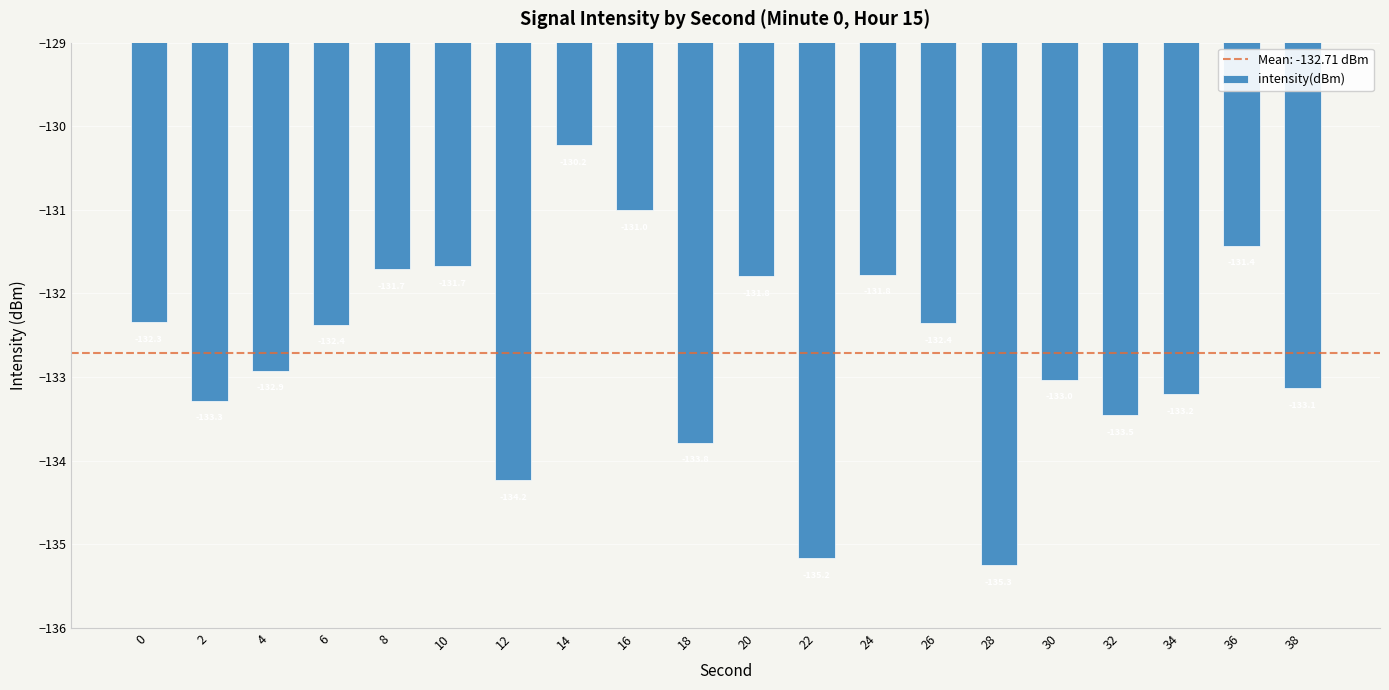

Where does the data first go above -132?

8